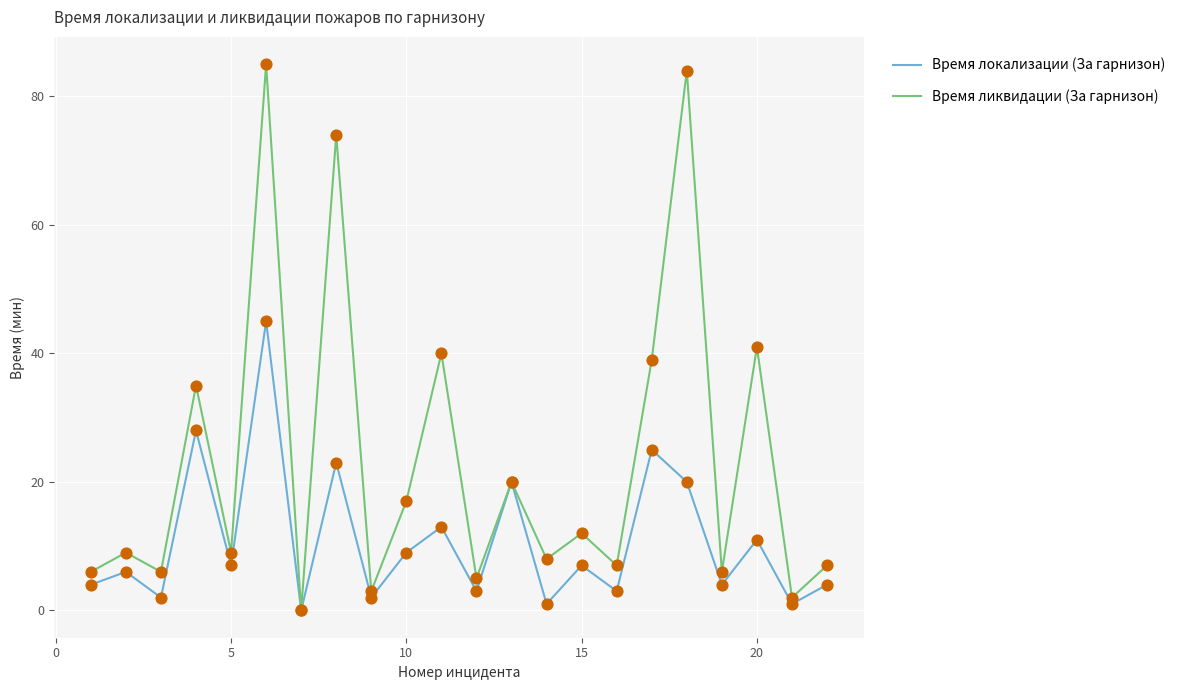

Which series has the largest total across all categories?

Время ликвидации (За гарнизон)